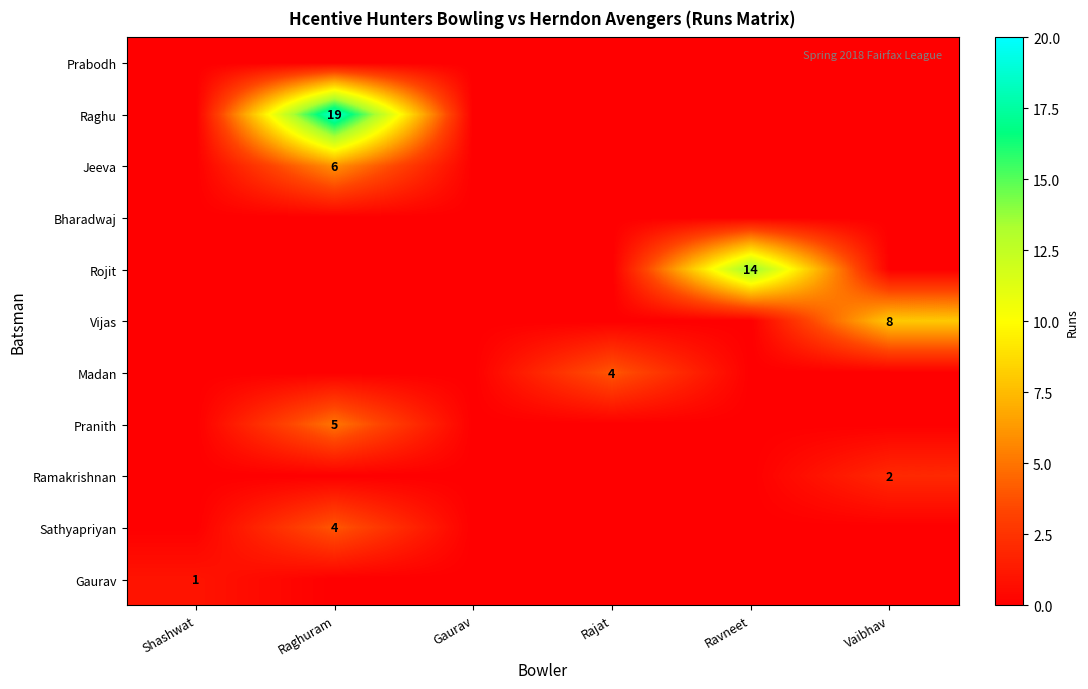

What is the difference between the highest and lowest values at Rajat?

4